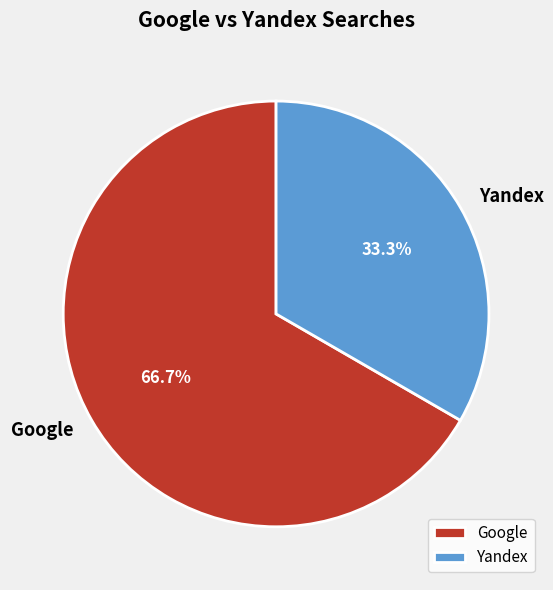

What percentage is NOT represented by Google?

33.3%